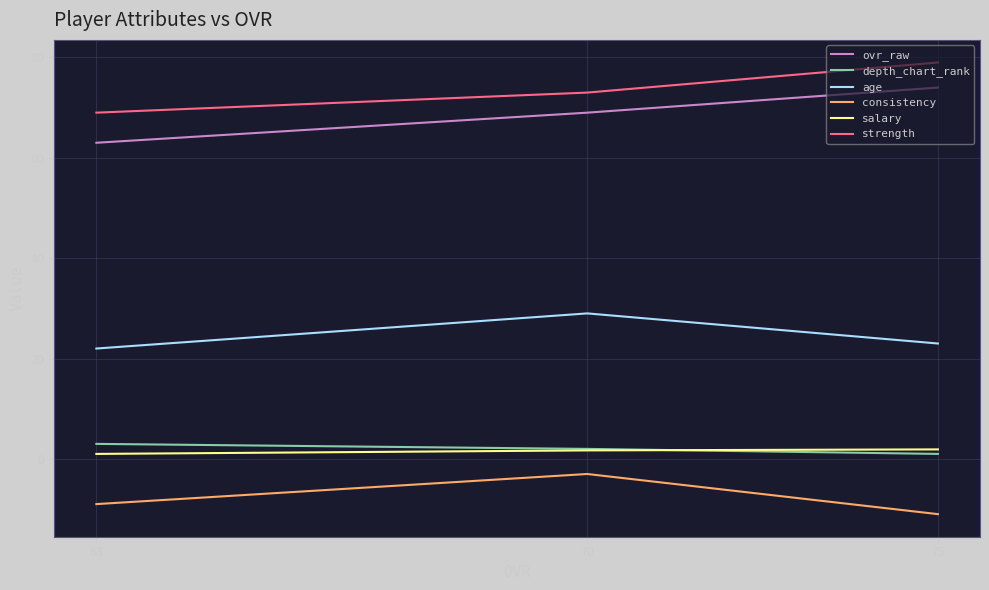

What is the difference between the highest and lowest values at 75?

90.0